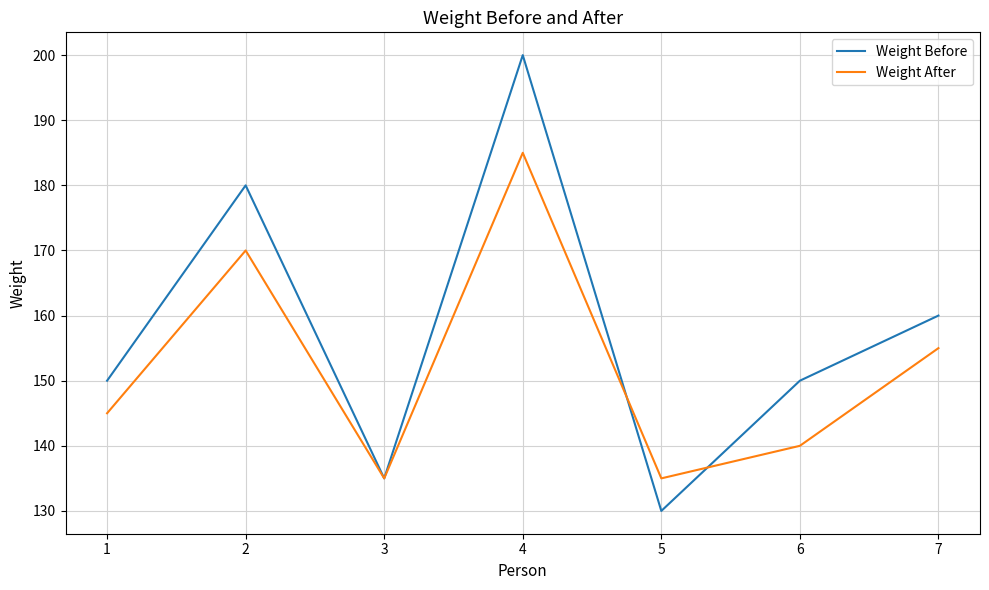

What is the total value across all series at 3?

270